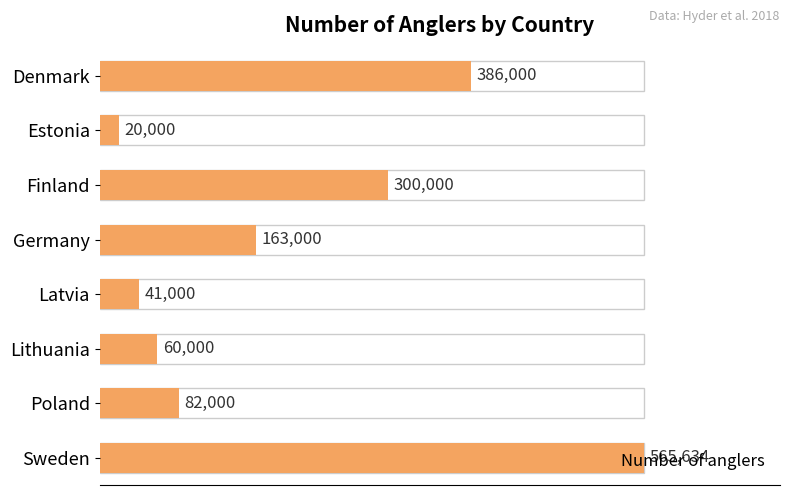

How many data points does each series have?

8